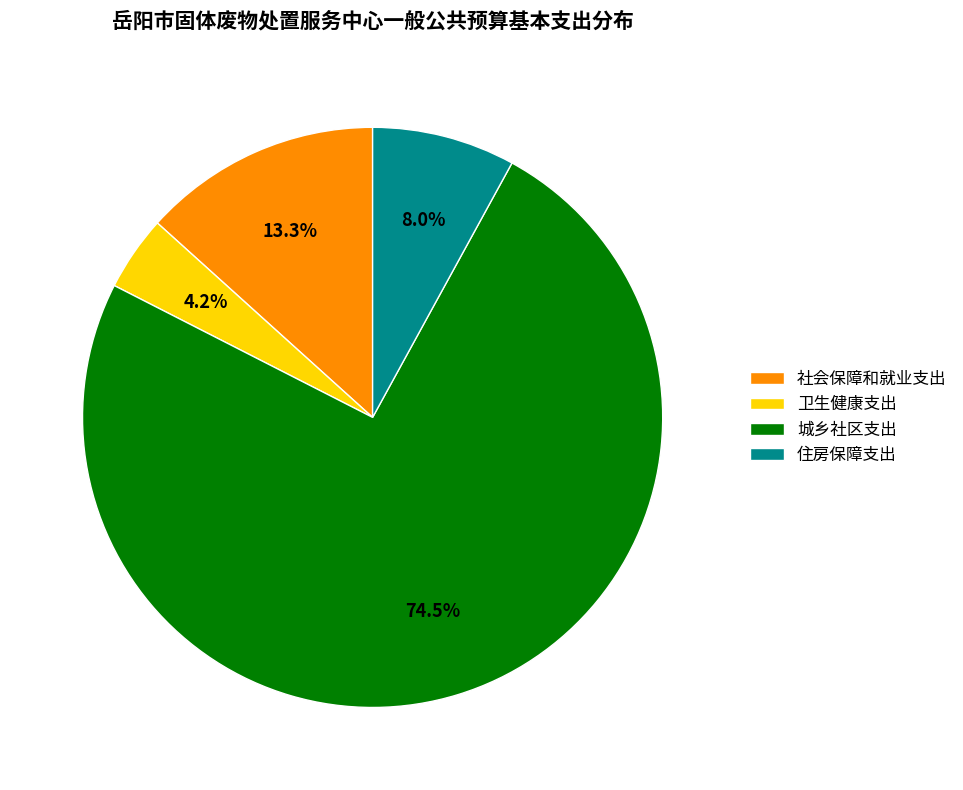

What percentage is NOT represented by 城乡社区支出?

25.5%